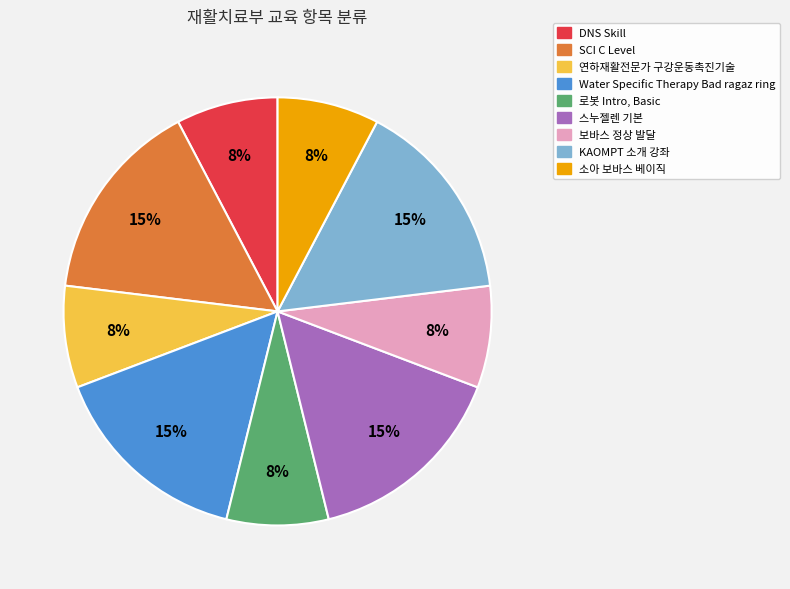

What percentage is the 소아 보바스 베이직 slice, to the nearest percent?

8%